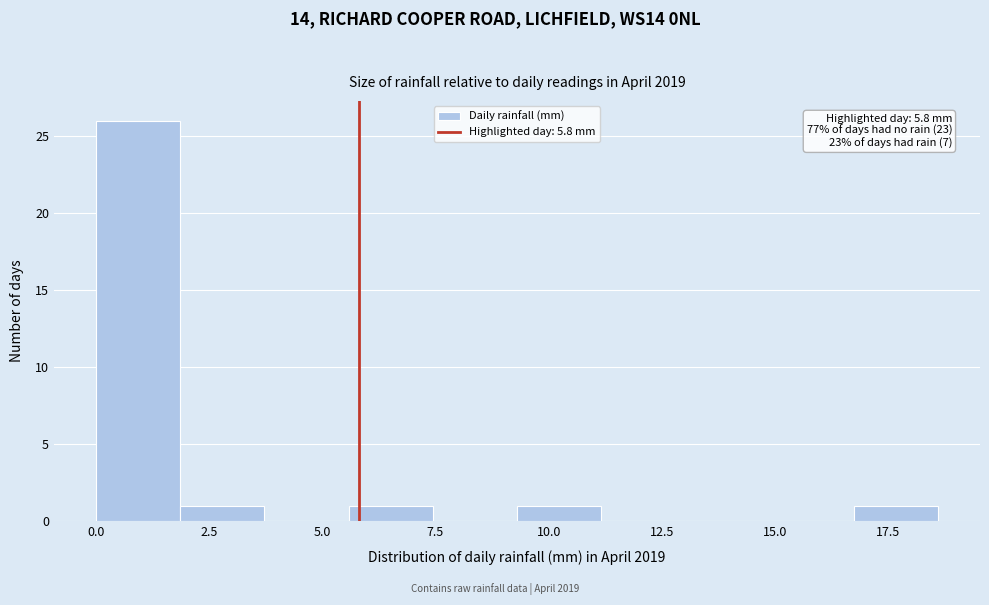

Around what value on the x-axis is the tallest bar? Give the approximate position of its centre, as read against the axis.

1.0